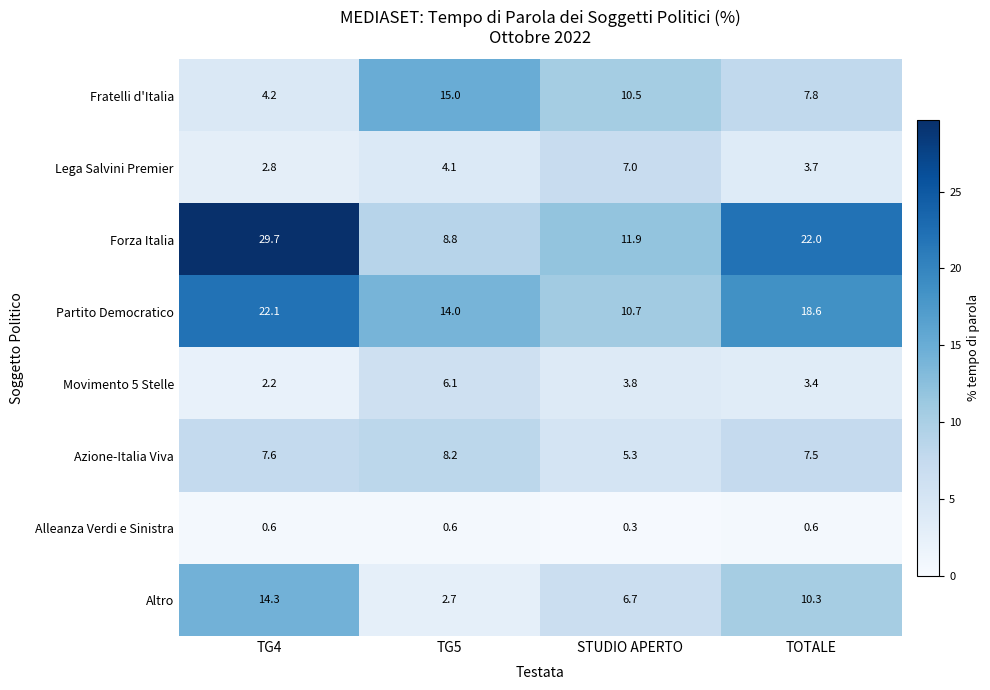

At which category is the sum across all series the highest?

TG4